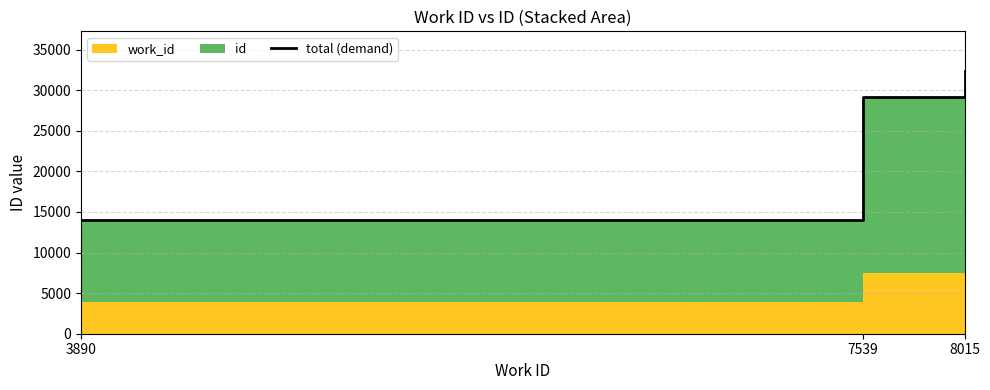

Reading left to right, transcribe all the data shown in this chart.

13956	29196	32395